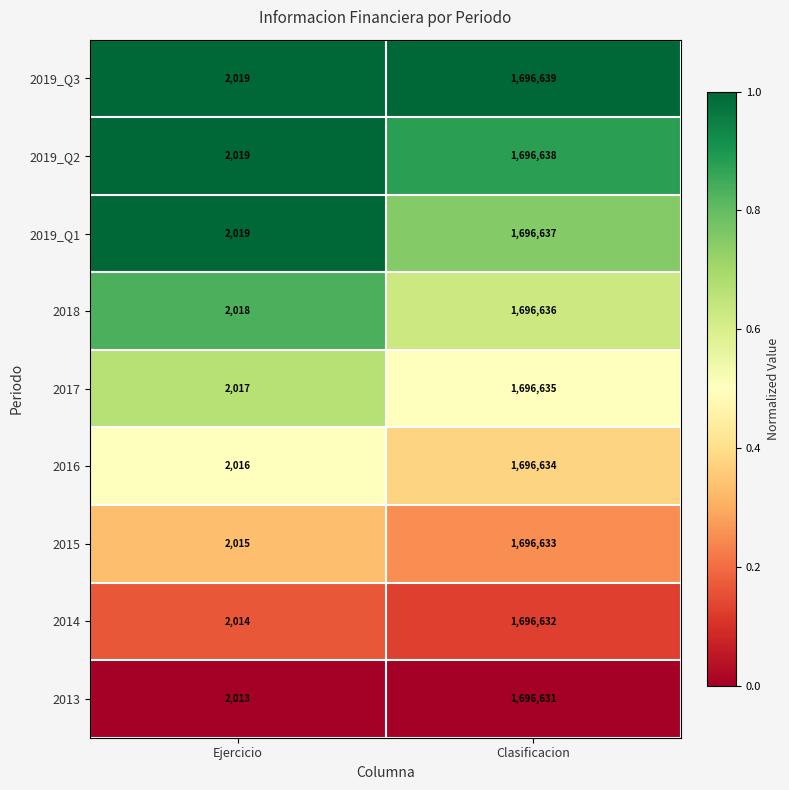

Which category has the lowest value in the 2019_Q3 series?

Ejercicio